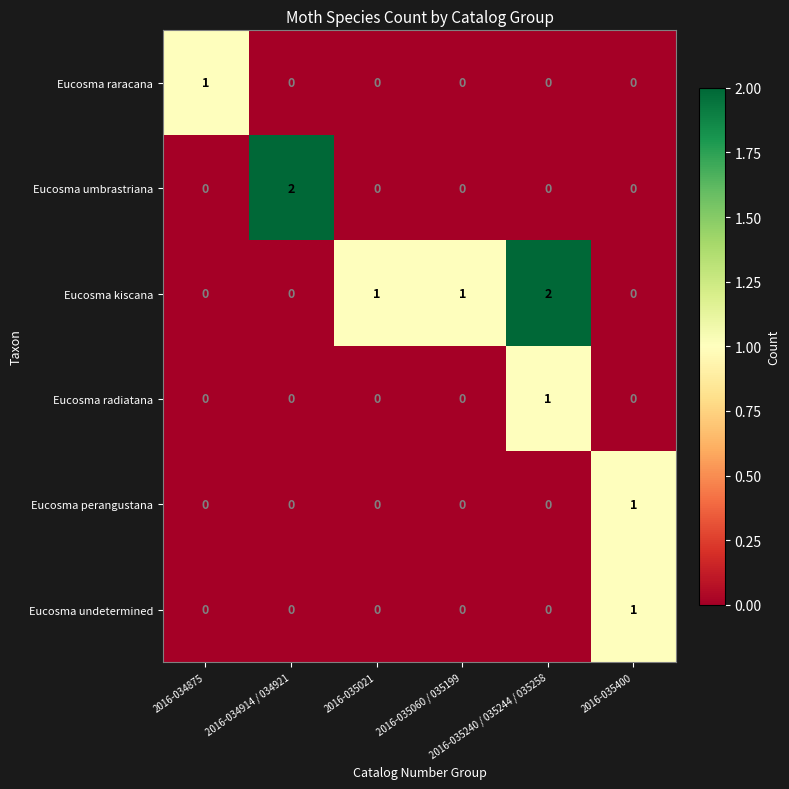

What is the difference between the highest and lowest values at 2016-035060 / 035199?

1